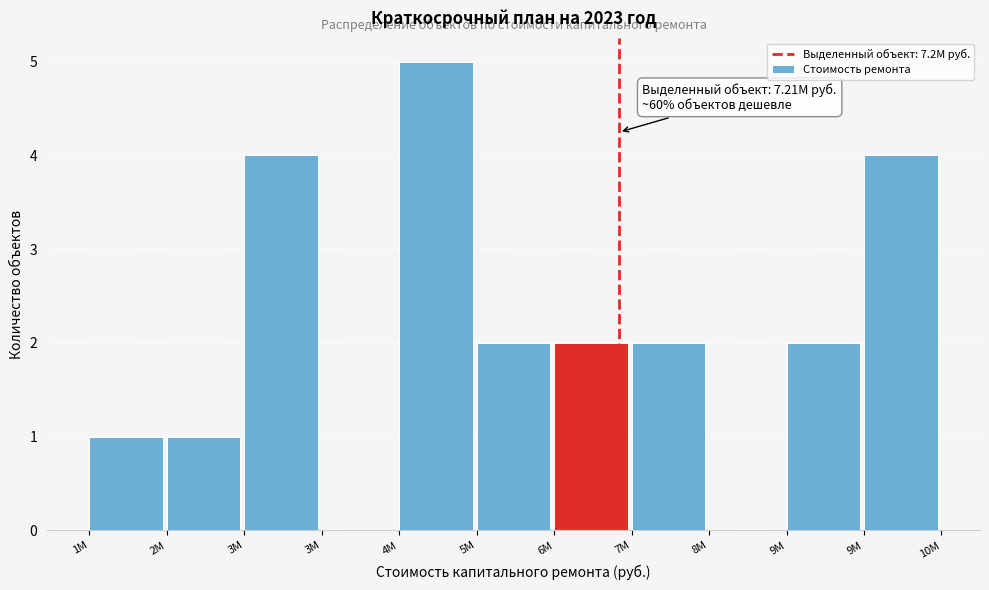

Count the number of data series in this chart.

1